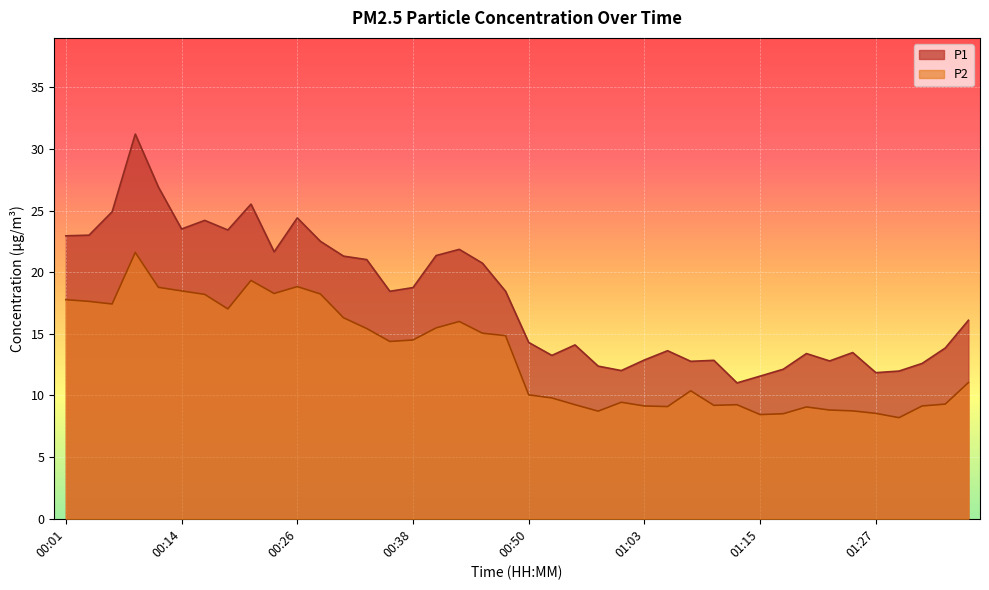

At 01:00, list the series in order from smallest to largest.

P2, P1